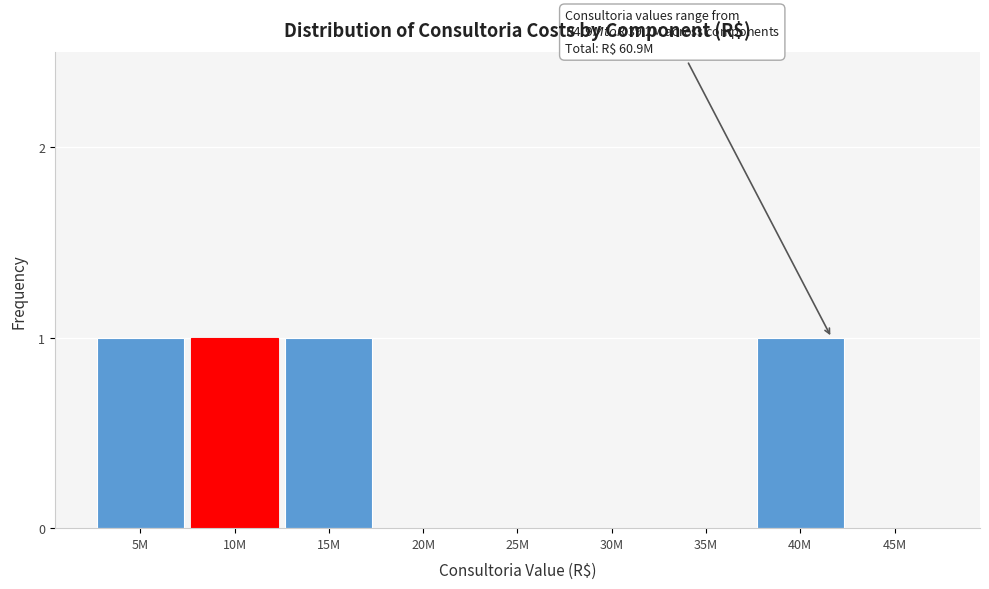

Reading right to left, extract all data points from this chart.

45M=0	40M=1	35M=0	30M=0	25M=0	20M=0	15M=1	10M=1	5M=1